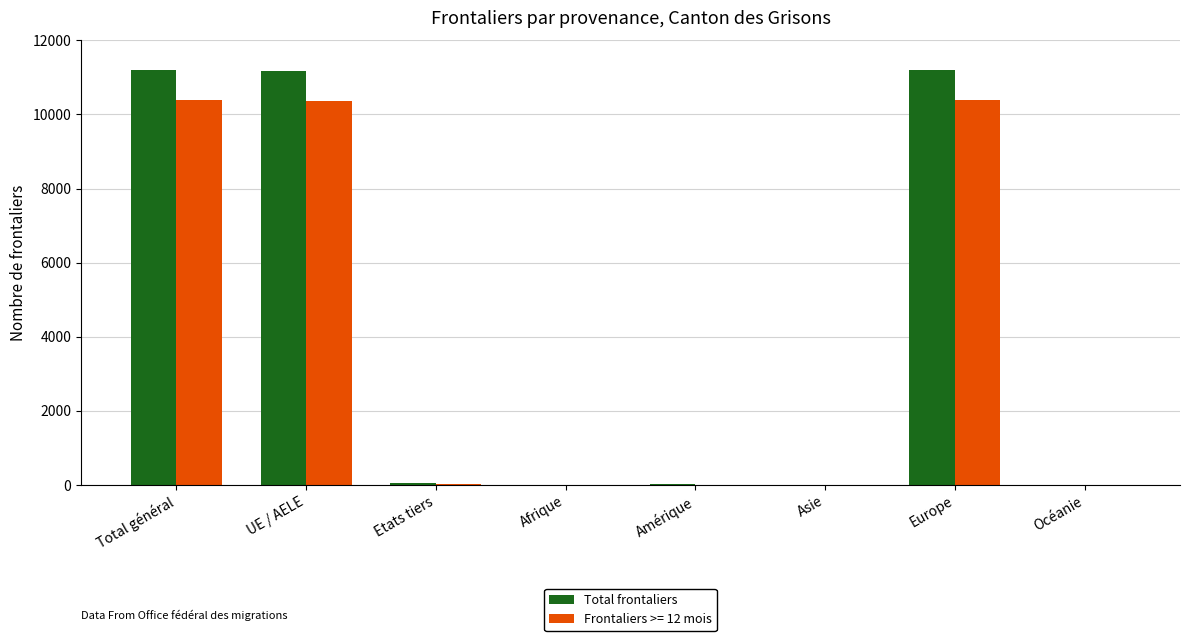

True or false: Total frontaliers has a value of 11192 at Europe.

True